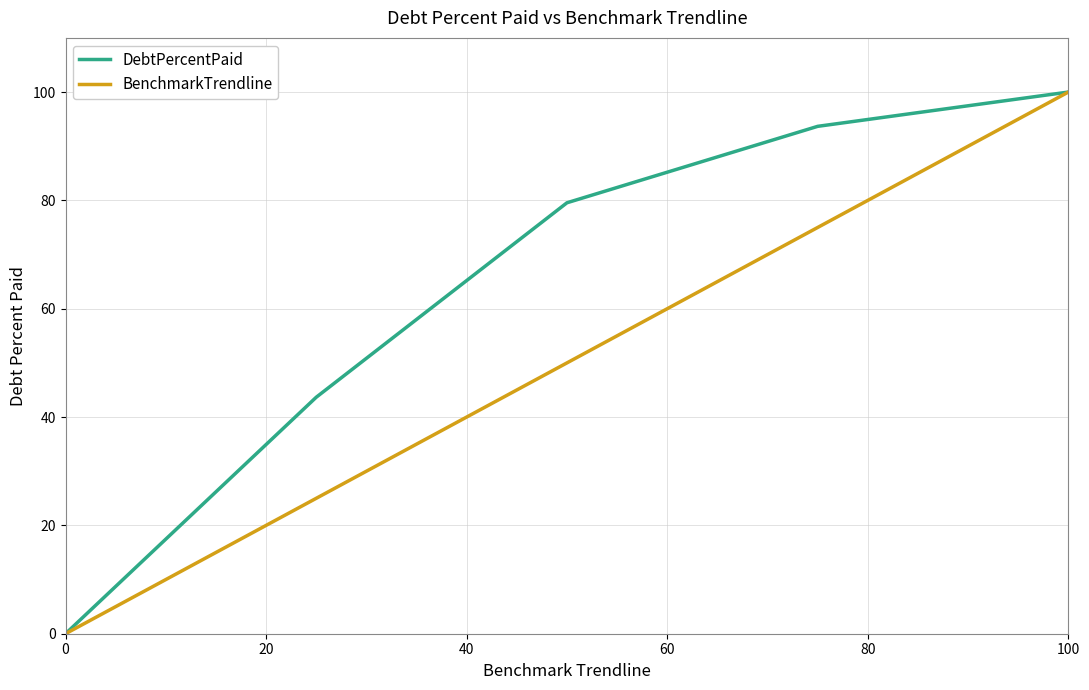

What is the highest value of the DebtPercentPaid series?

100.0